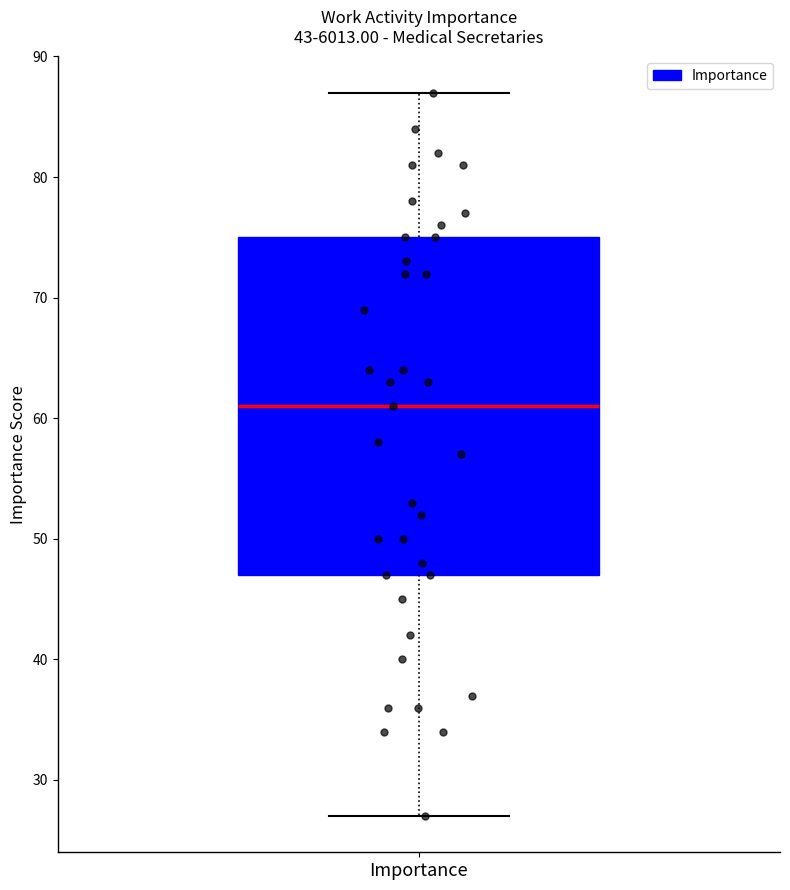

Where does the upper whisker of the box for Importance end on the y-axis? The values are not printed on the chart, so give them approximately, as read against the axis.

87